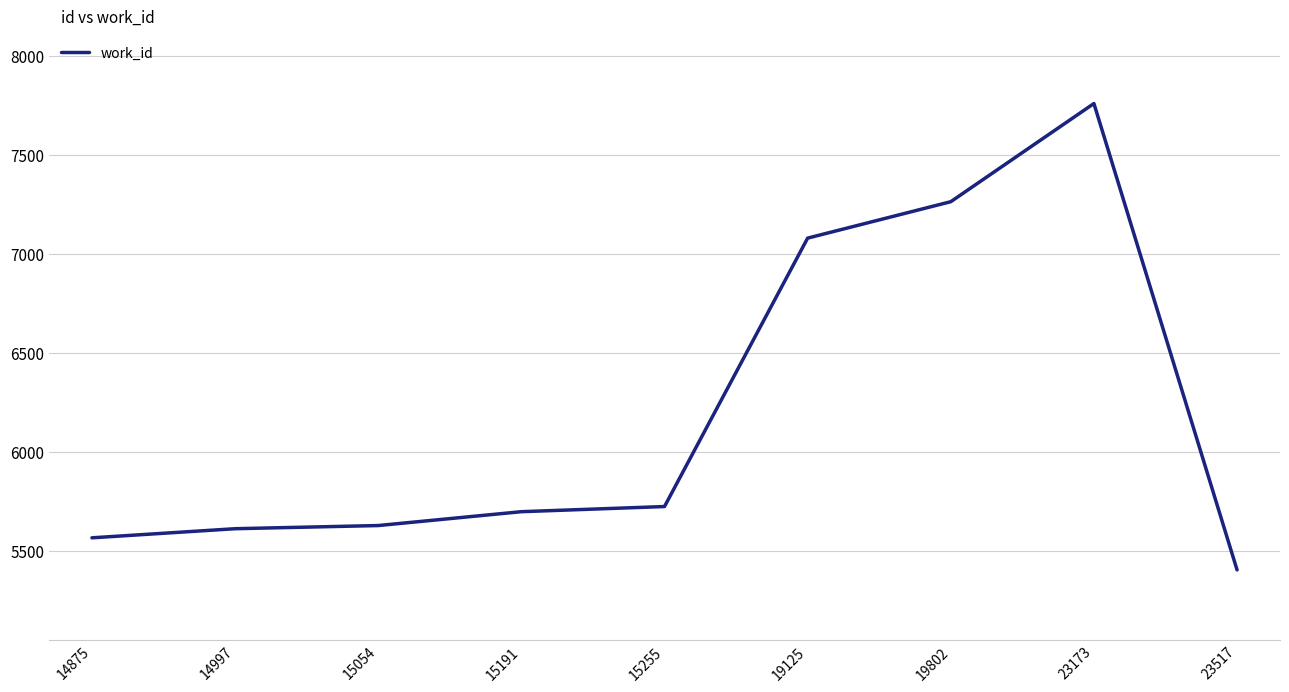

True or false: the data shows 5404 at 23517.

True